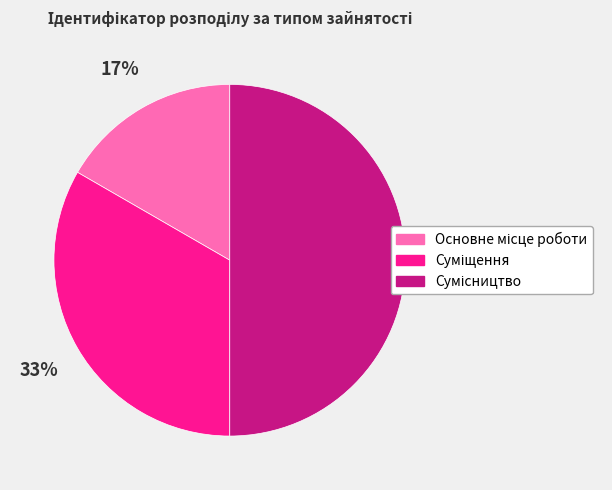

To the nearest percent, what is the average slice percentage?

33%